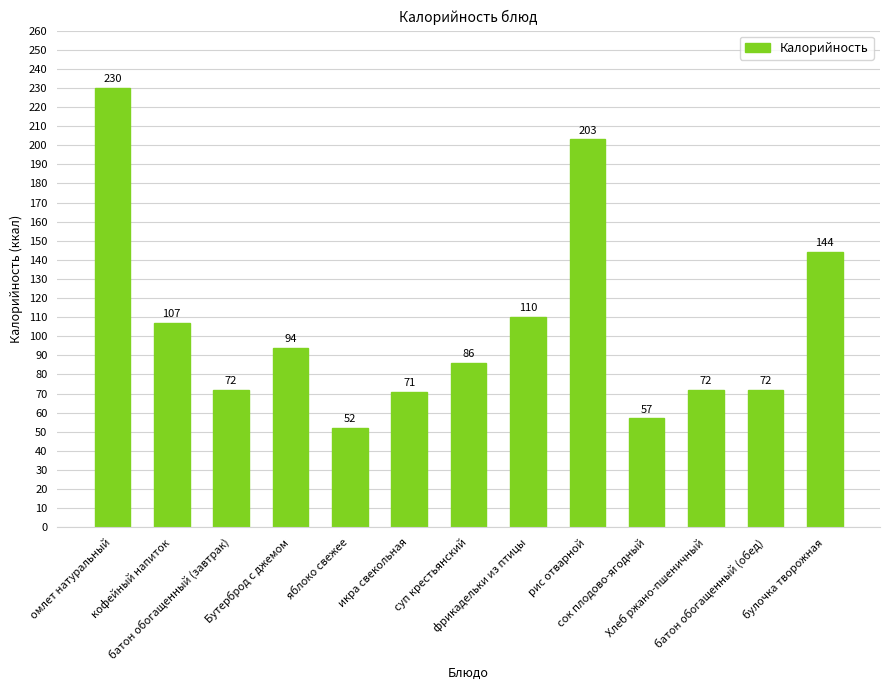

What is the smallest value displayed?

52